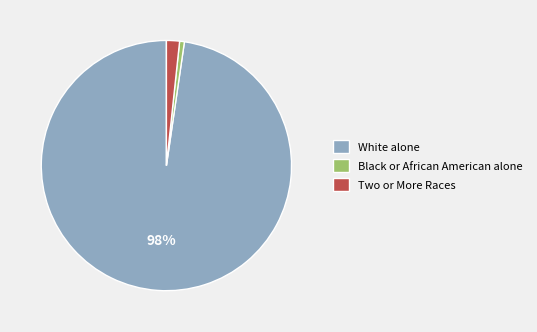

What percentage is the Black or African American alone slice, to the nearest percent?

1%